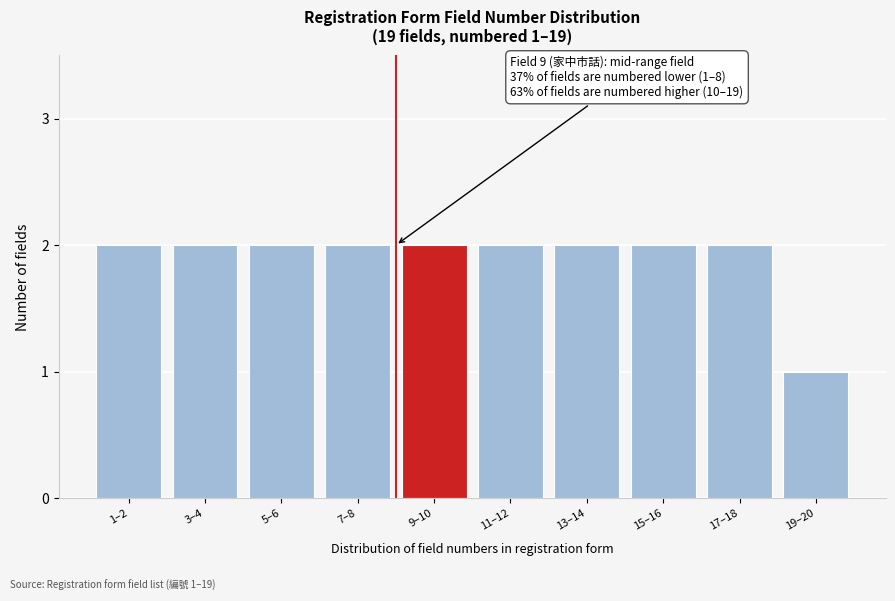

Reading right to left, transcribe all the data shown in this chart.

1	2	2	2	2	2	2	2	2	2